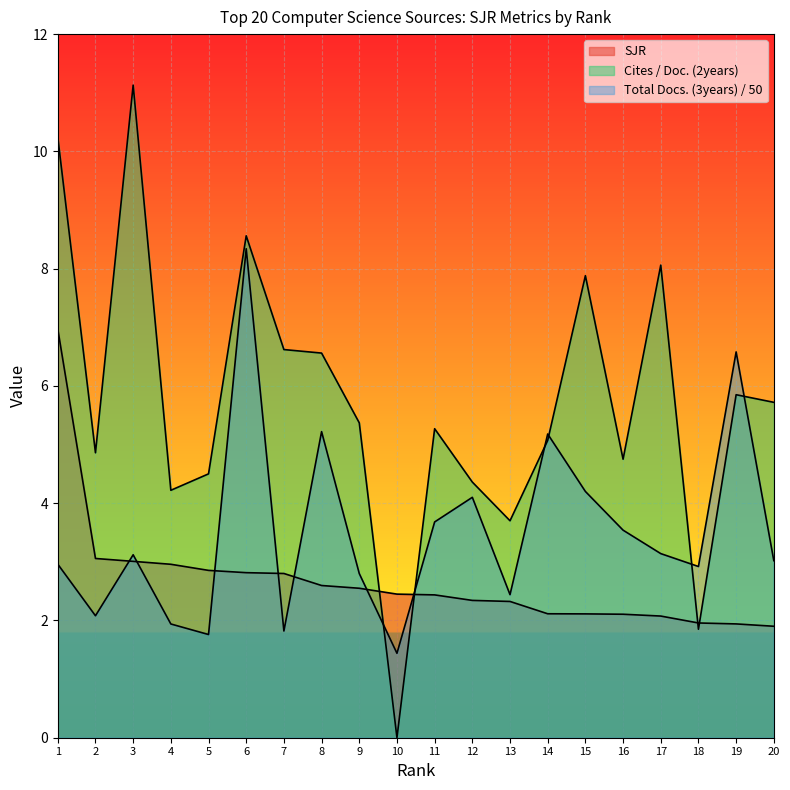

True or false: SJR has more than 1 interior local peaks.

False